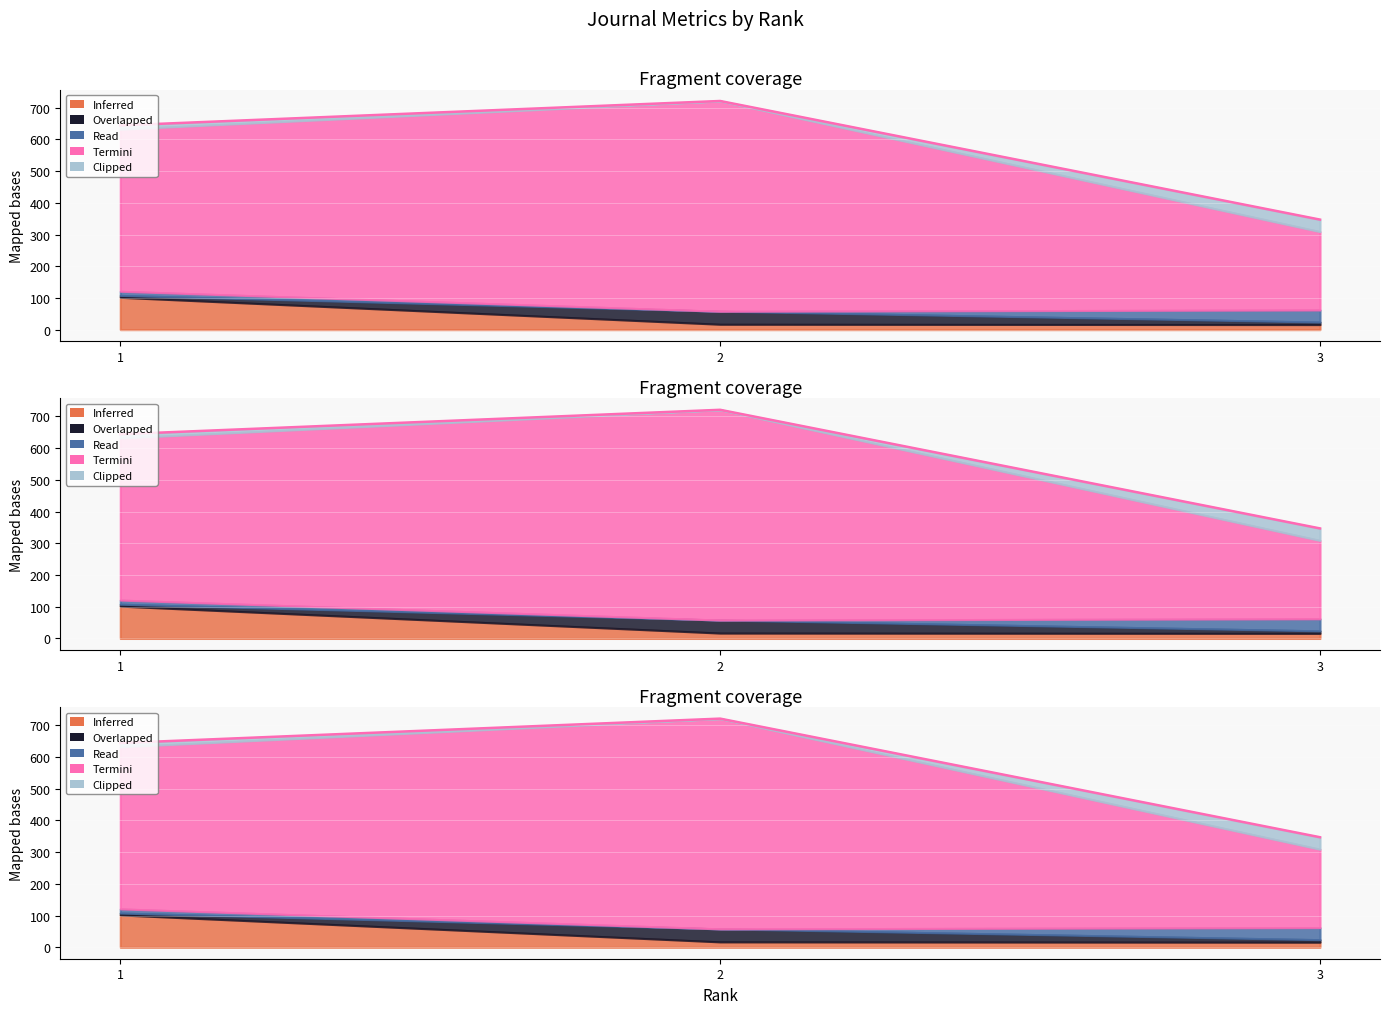

Rank the categories by value from lowest to highest.

3, 1, 2